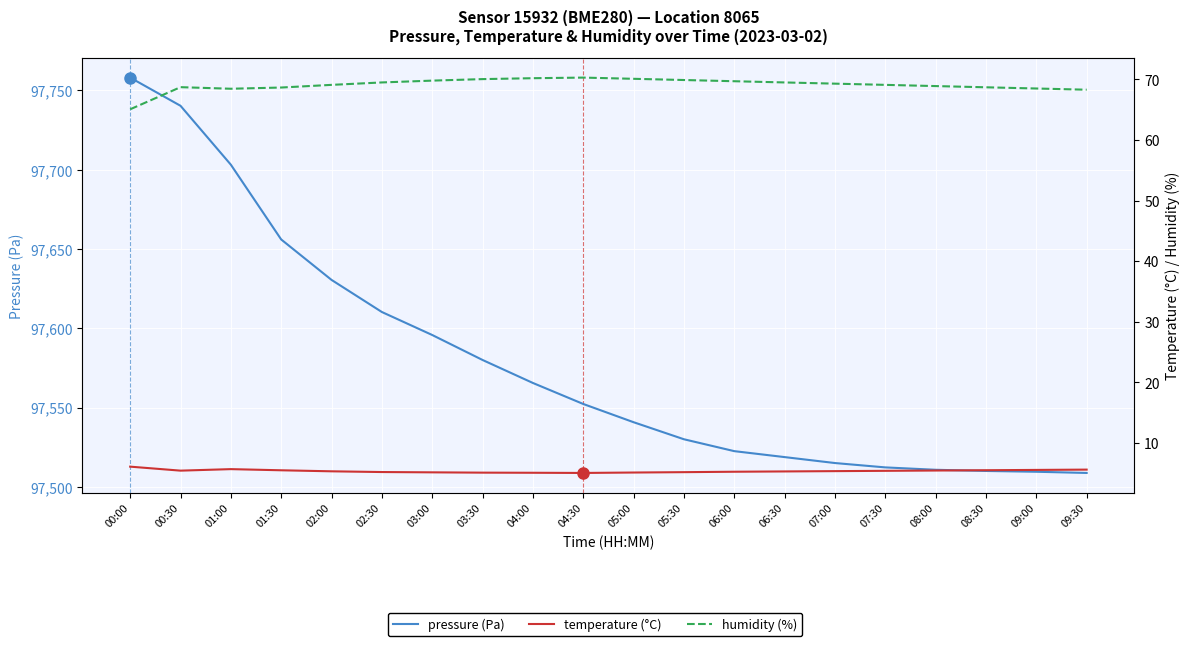

At which category does the chart reach its minimum across all series?

04:30